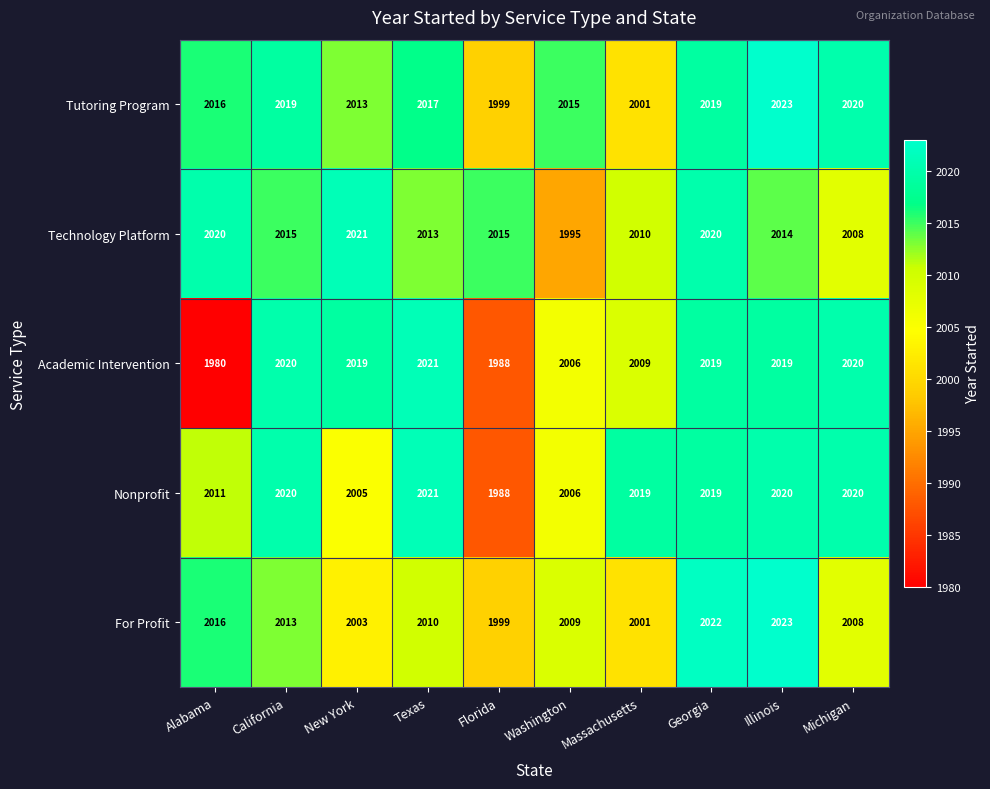

What is the difference between the Nonprofit values at Massachusetts and New York?

14